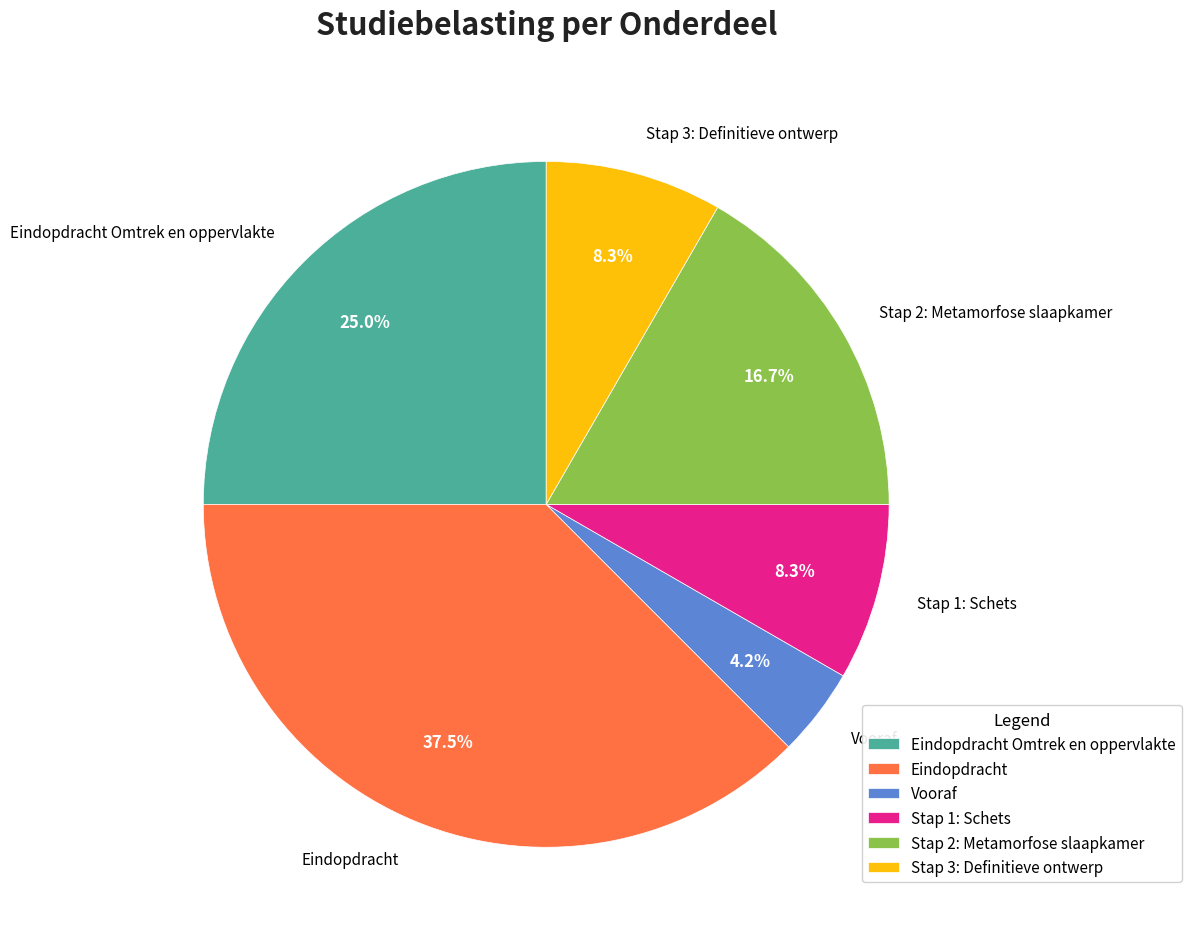

What is the ratio of the value at Eindopdracht to the value at Stap 3: Definitieve ontwerp?

4.5